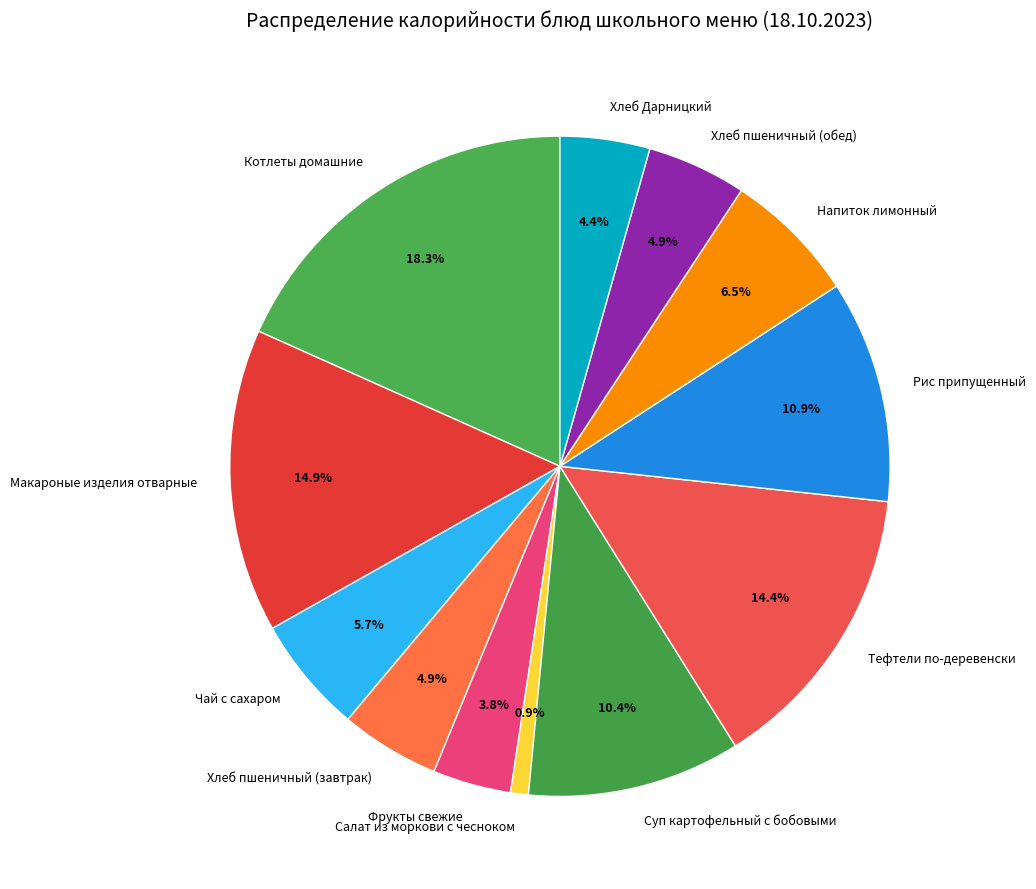

Combined, what portion of the pie is Котлеты домашние and Рис припущенный?

29.2%